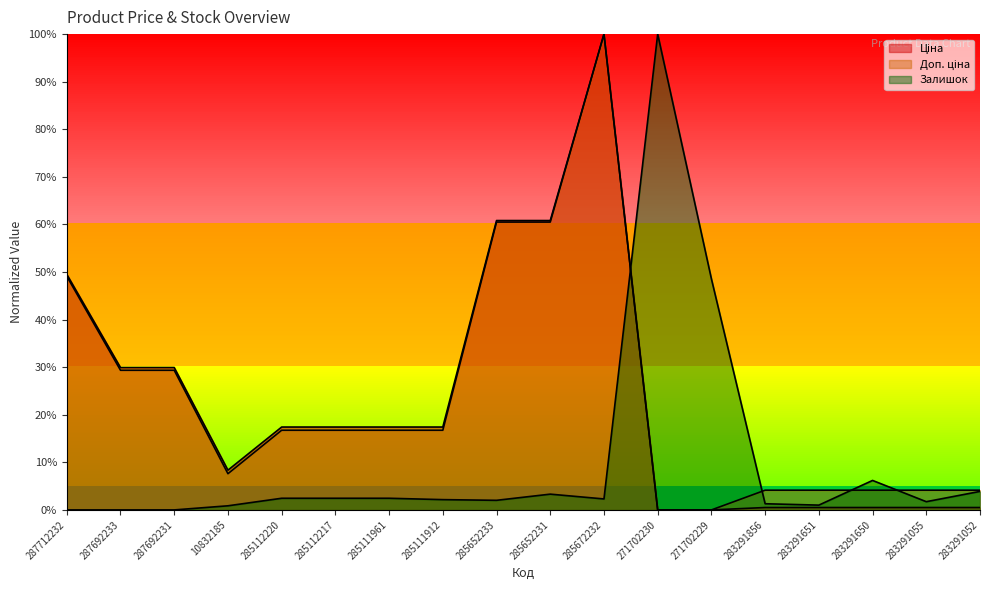

Does the chart display data point markers on the line(s)?

No